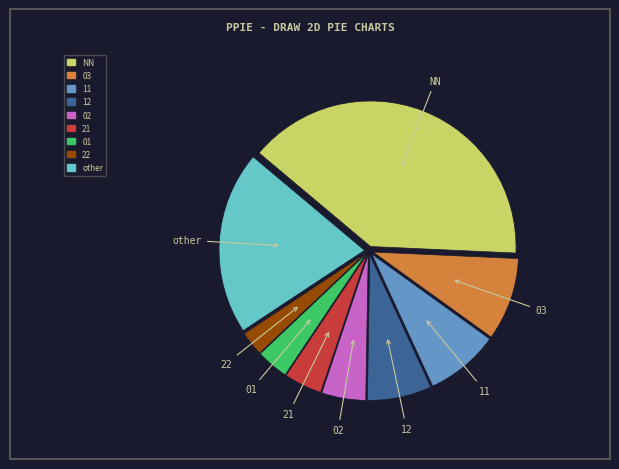

Is there a majority slice in this chart?

No